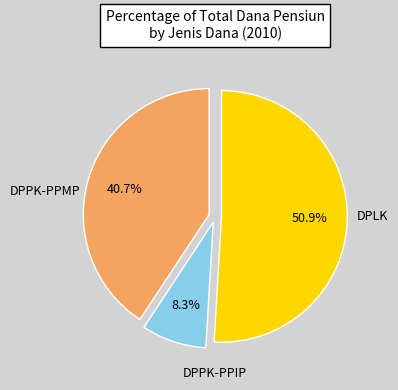

Is there a majority slice in this chart?

Yes